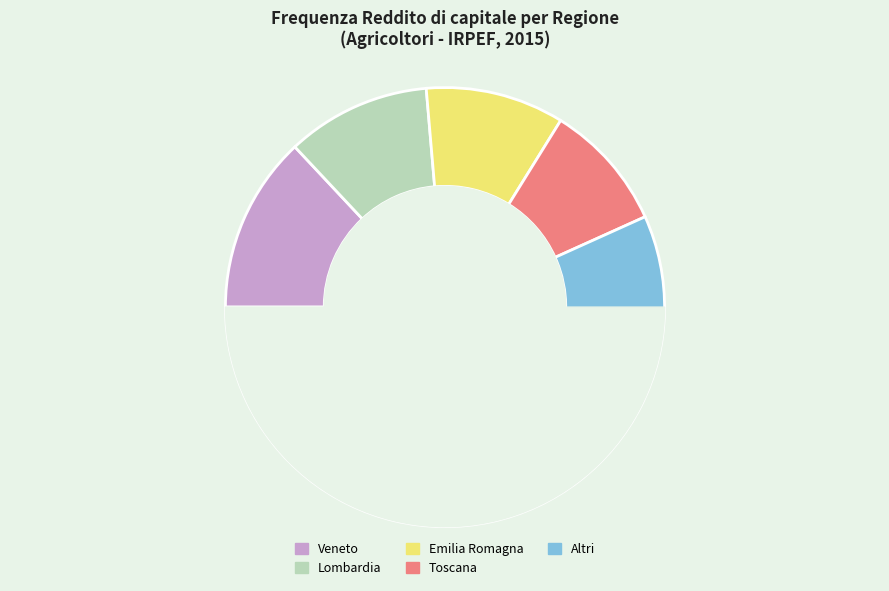

Which slice is the largest?

Veneto